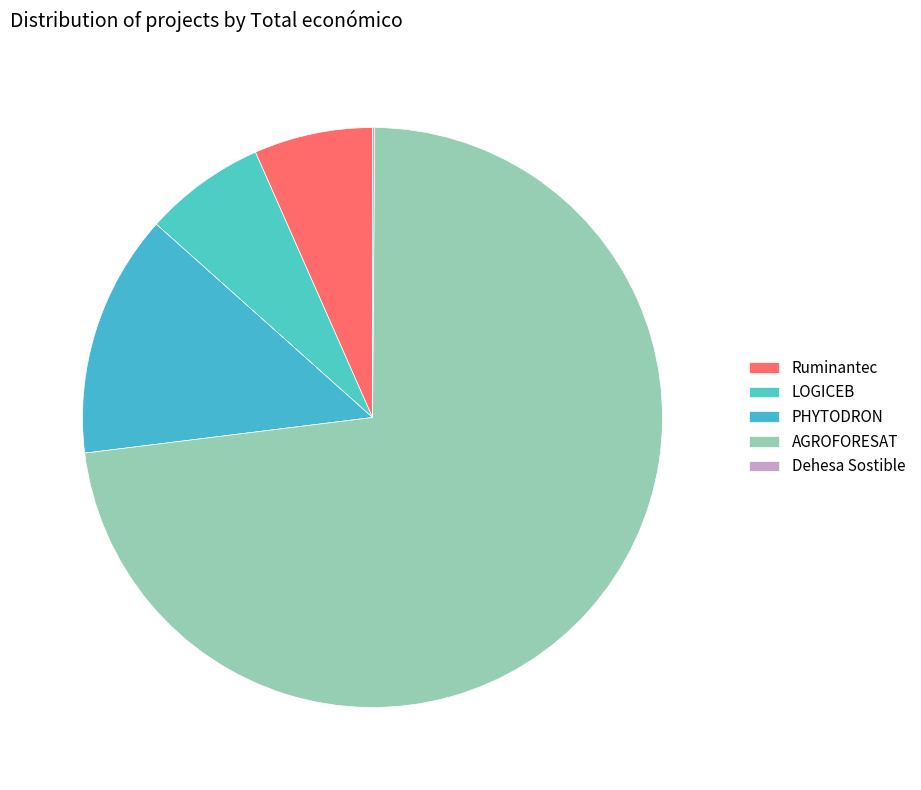

Which has a higher value, Ruminantec or PHYTODRON?

PHYTODRON